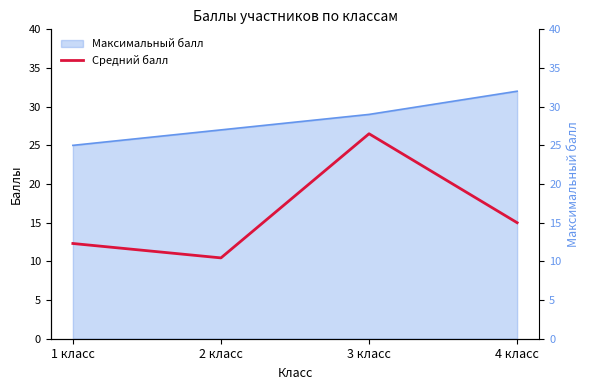

Where does the data first go above 15?

3 класс